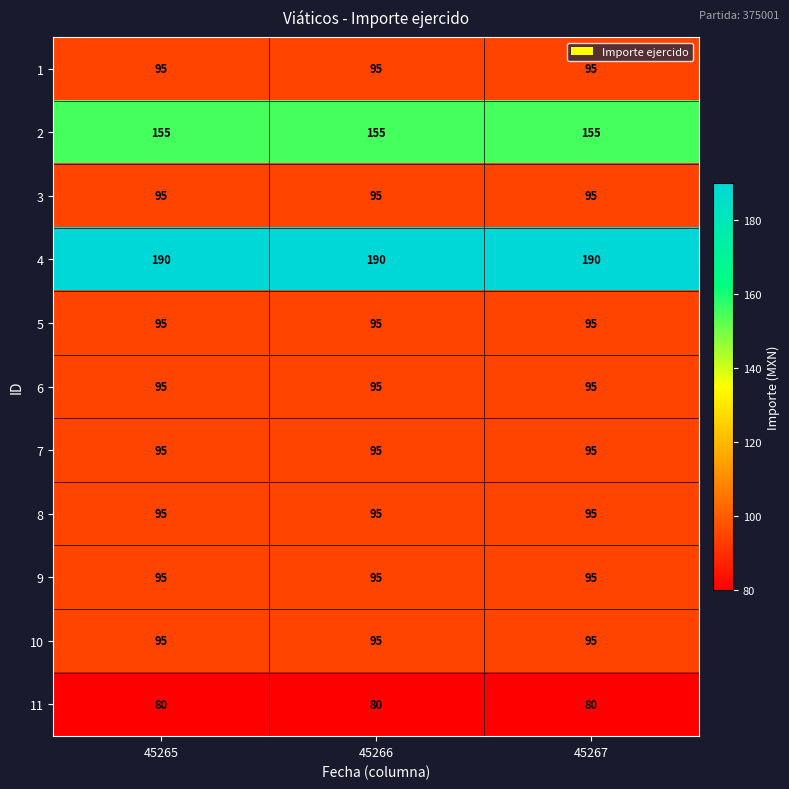

What is the minimum value for 11?

80